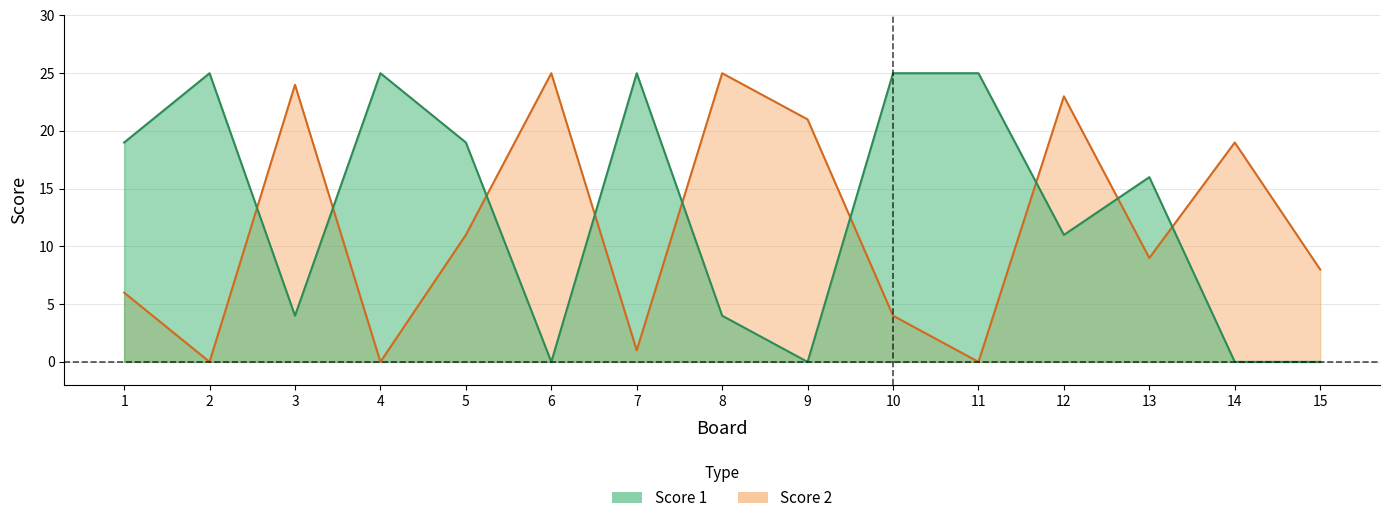

What is the value of the Score 1 point at the 2nd from the left?

25